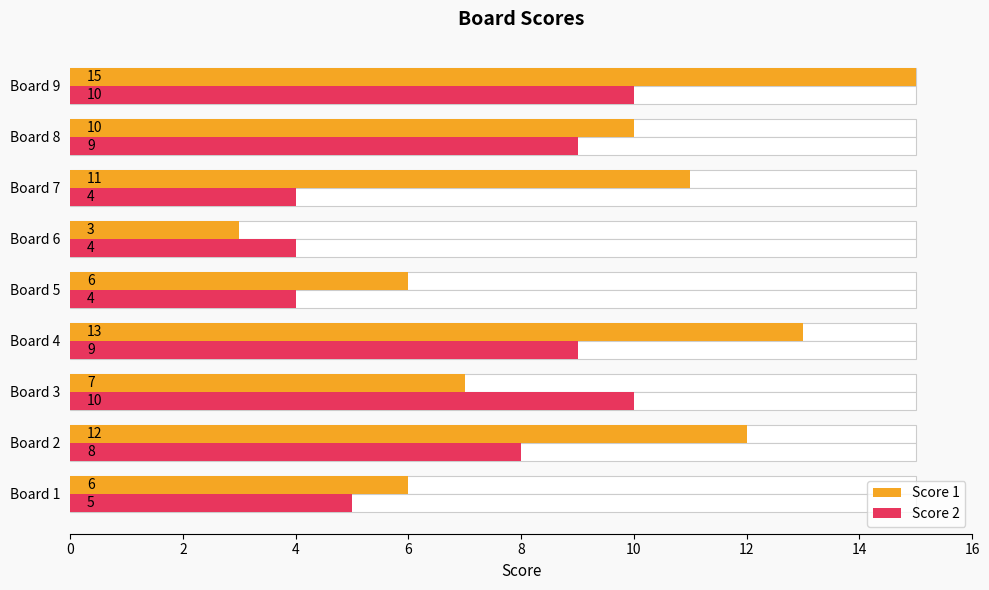

How many bars are there in total?

18